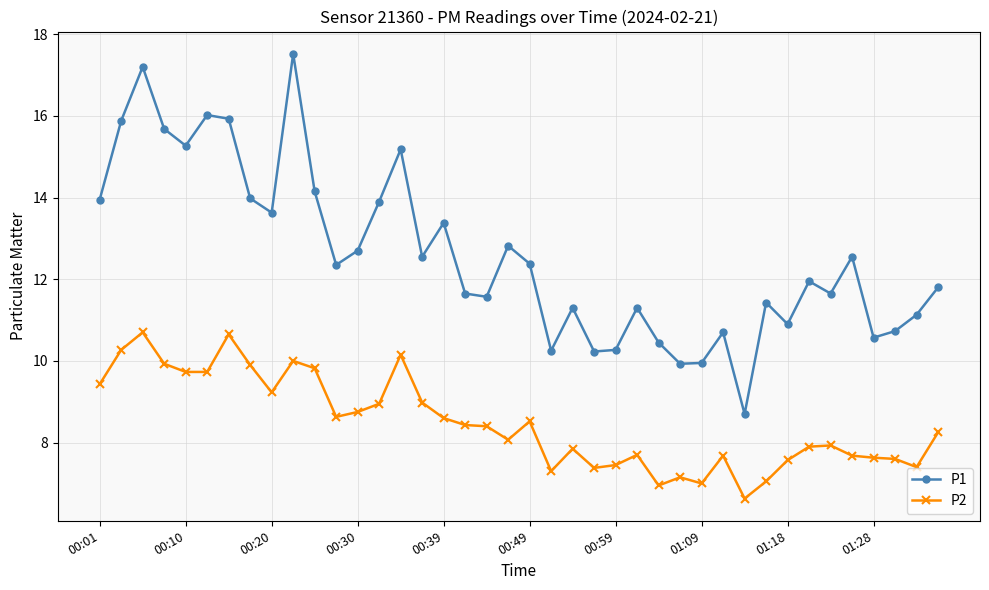

List the series in order of their peak value, highest first.

P1, P2